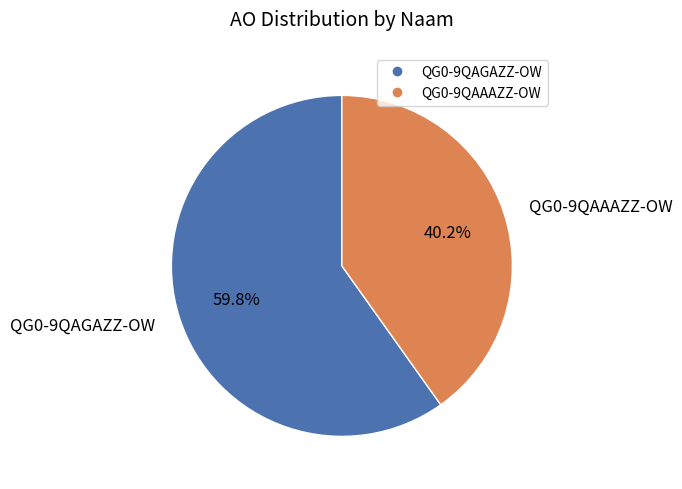

Rank the categories by value from lowest to highest.

QG0-9QAAAZZ-OW, QG0-9QAGAZZ-OW